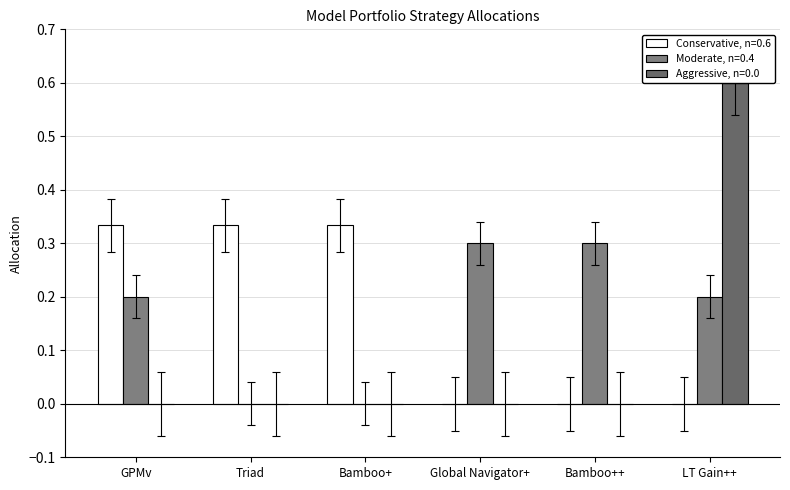

What is the maximum value for Conservative, n=0.6?

0.4